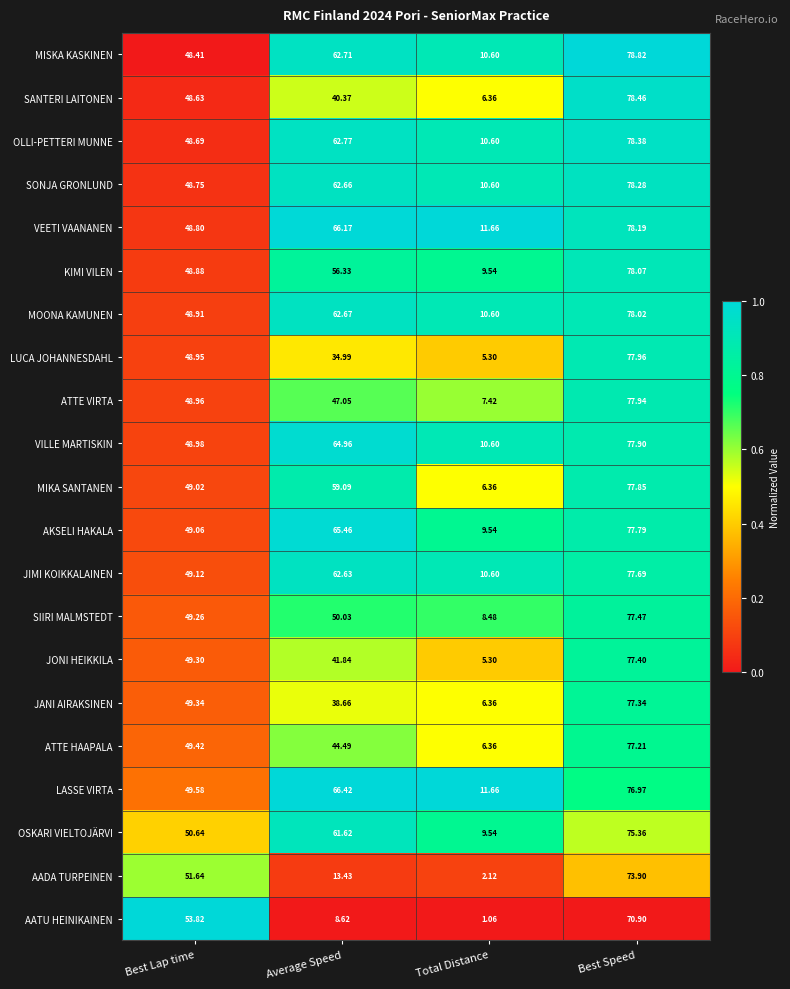

Rank the series by their maximum value, from highest to lowest.

MISKA KASKINEN, SANTERI LAITONEN, OLLI-PETTERI MUNNE, SONJA GRONLUND, VEETI VAANANEN, KIMI VILEN, MOONA KAMUNEN, LUCA JOHANNESDAHL, ATTE VIRTA, VILLE MARTISKIN, MIKA SANTANEN, AKSELI HAKALA, JIMI KOIKKALAINEN, SIIRI MALMSTEDT, JONI HEIKKILA, JANI AIRAKSINEN, ATTE HAAPALA, LASSE VIRTA, OSKARI VIELTOJÄRVI, AADA TURPEINEN, AATU HEINIKAINEN